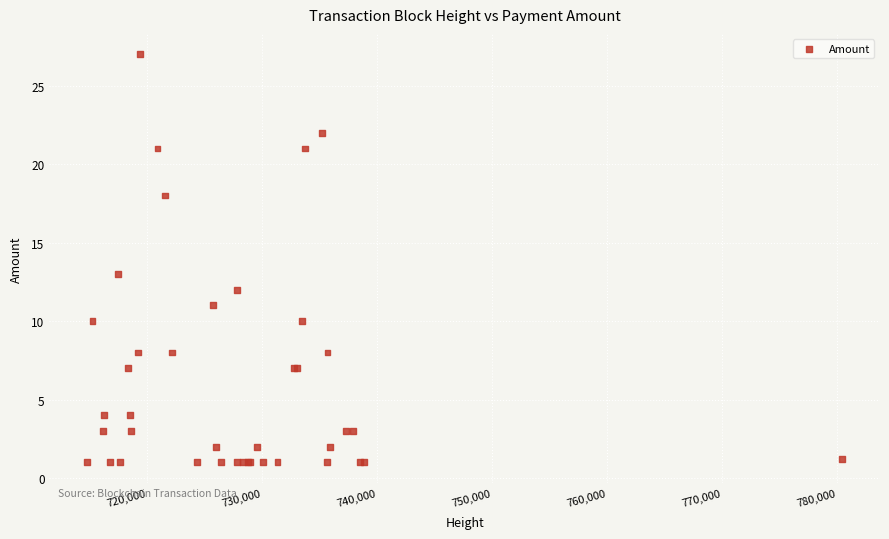

What Y value in the scatter plot is closest to 14?

13.0